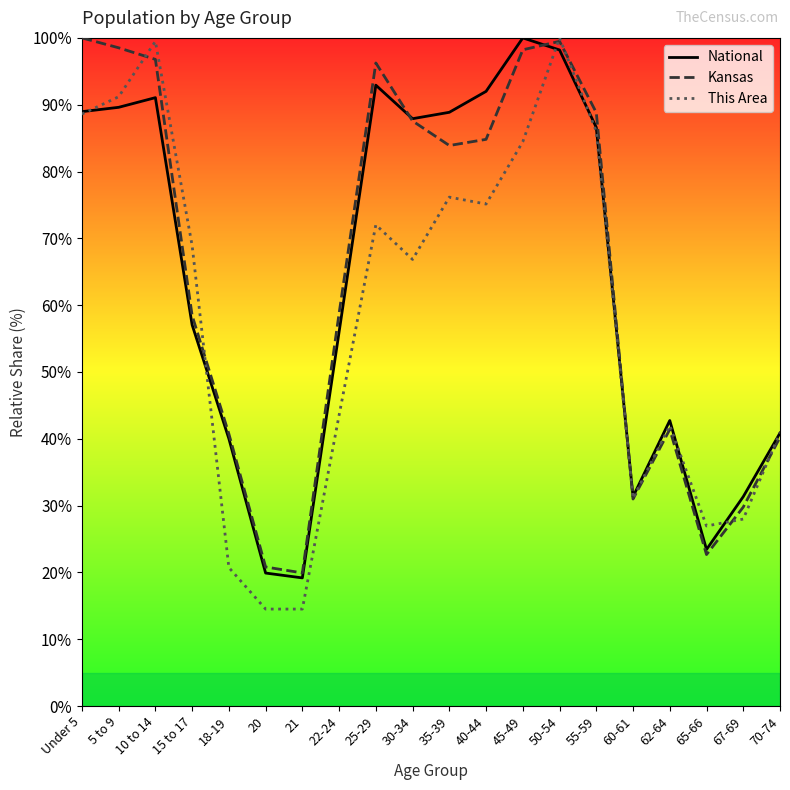

Reading left to right, transcribe all the data shown in this chart.

National: 89.0	89.6	91.1	57.0	40.0	19.9	19.2	56.0	92.9	87.9	88.9	92.0	100.0	98.2	86.6	31.3	42.7	23.4	31.3	40.9
Kansas: 100.0	98.5	96.8	58.5	40.7	20.8	19.9	58.8	96.2	87.6	83.9	84.8	98.2	99.5	88.8	31.0	41.4	22.7	29.8	40.2
This Area: 88.6	91.2	99.5	68.9	20.7	14.5	14.5	43.5	72.0	66.8	76.2	75.1	84.5	100.0	86.0	31.1	42.0	26.9	28.0	40.9